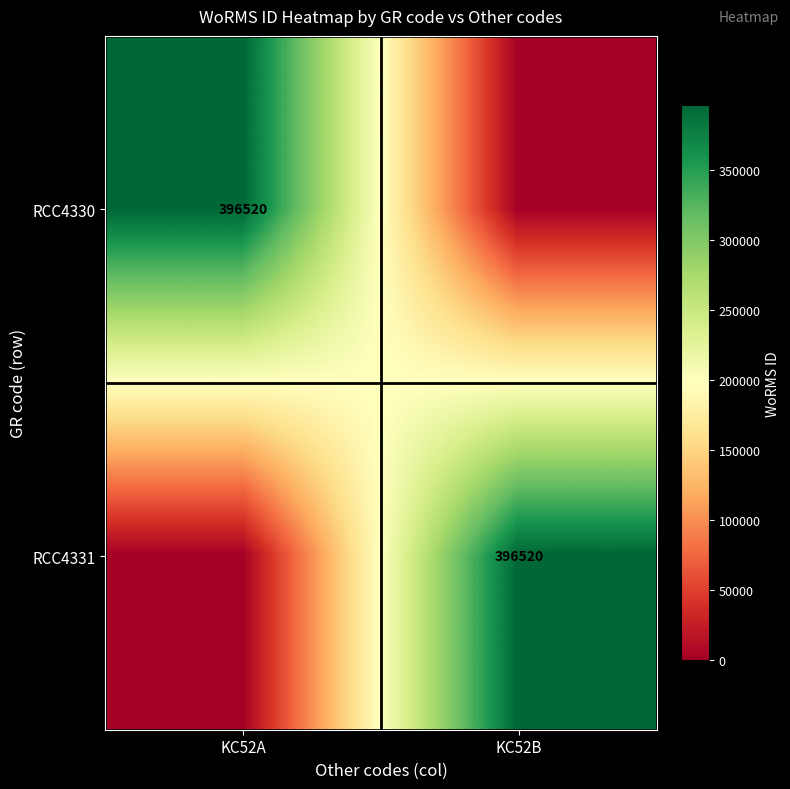

The value of RCC4330 at KC52A is 120571. True or false?

False